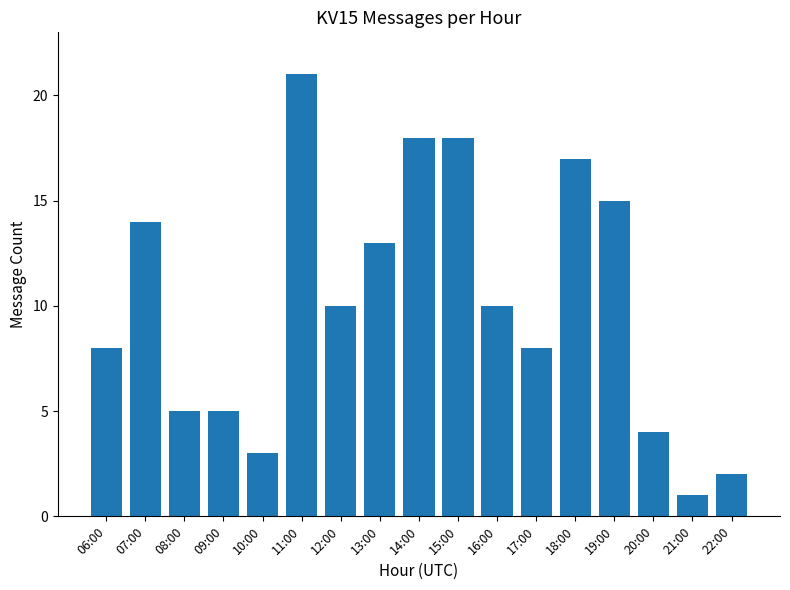

What is the label of the 16th bar from the left?

21:00